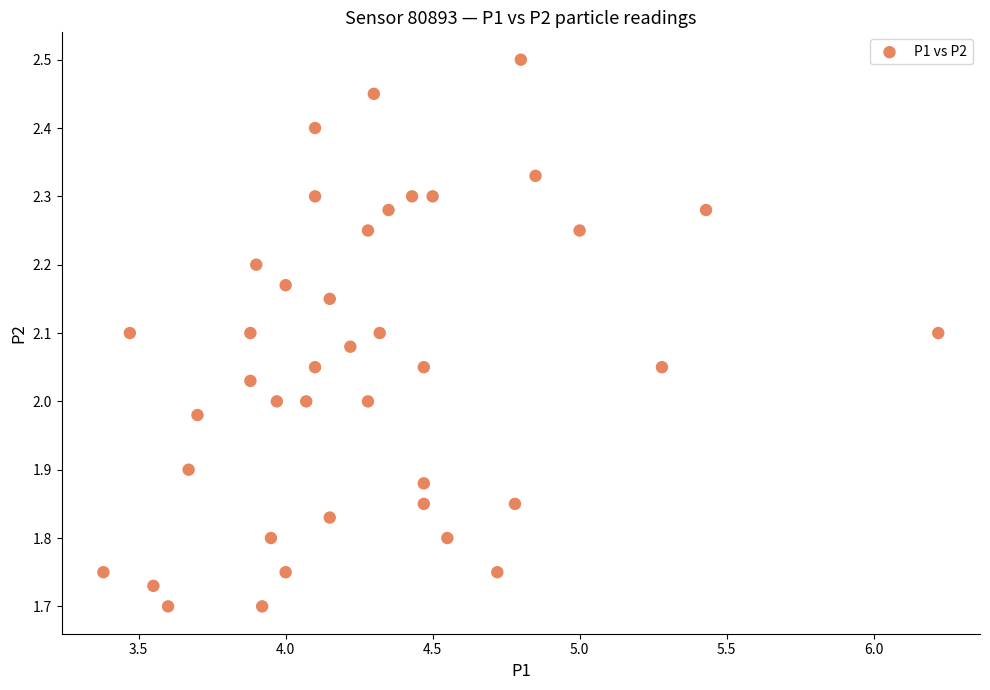

What is the range of X values (max minus min)?

2.8